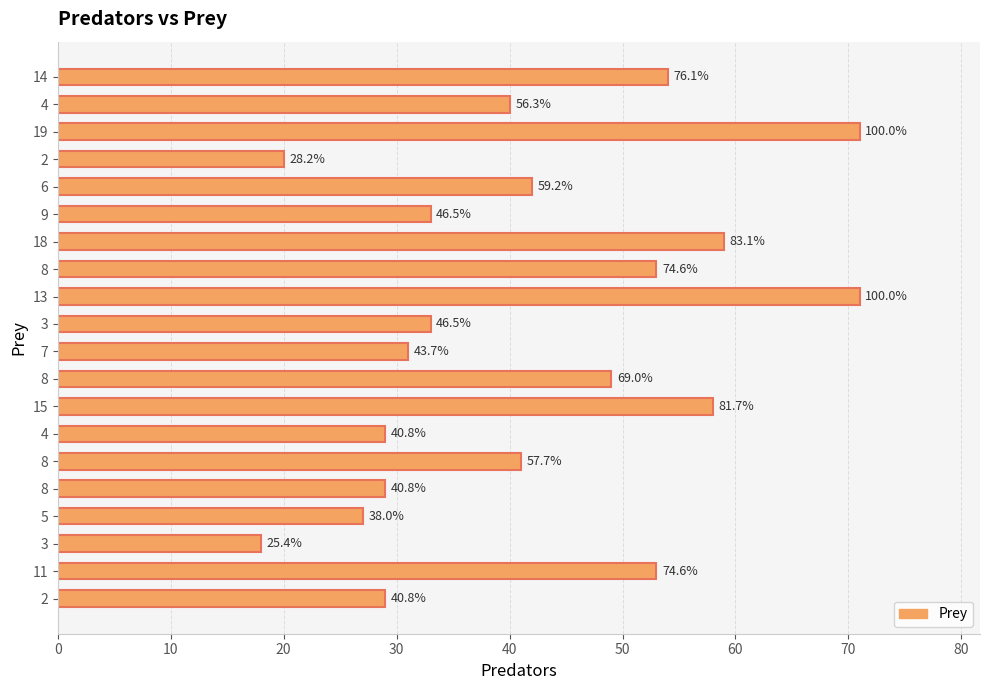

Count the number of data series in this chart.

1